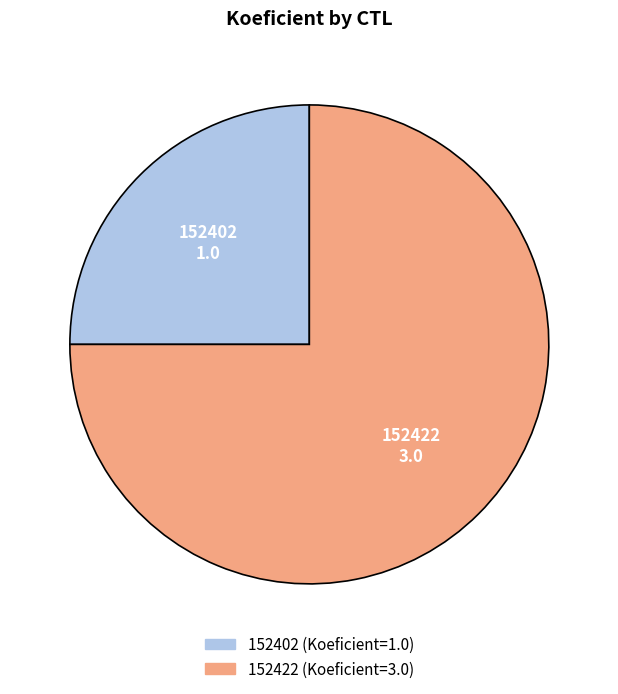

Which category accounts for the majority?

152422